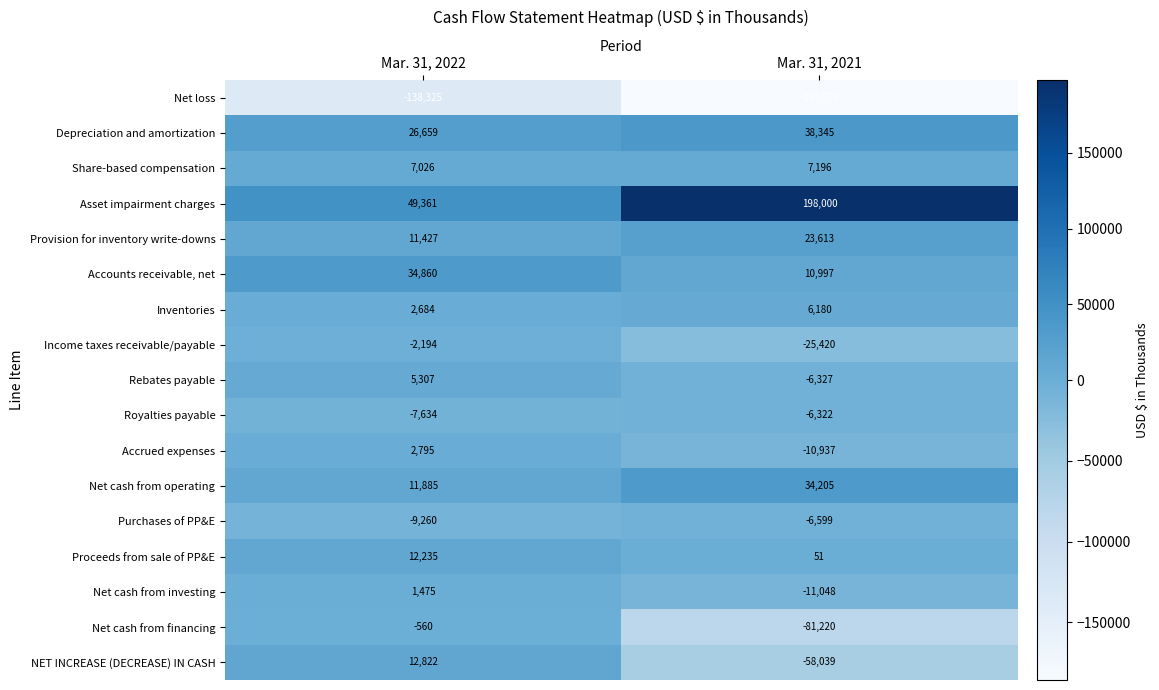

Which series has the largest range (max minus min)?

Asset impairment charges